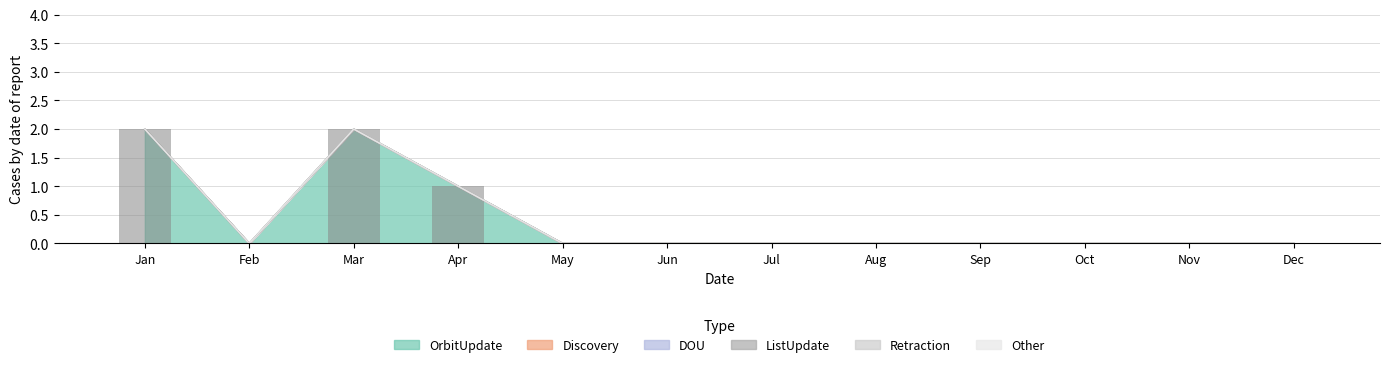

Count the number of data series in this chart.

6